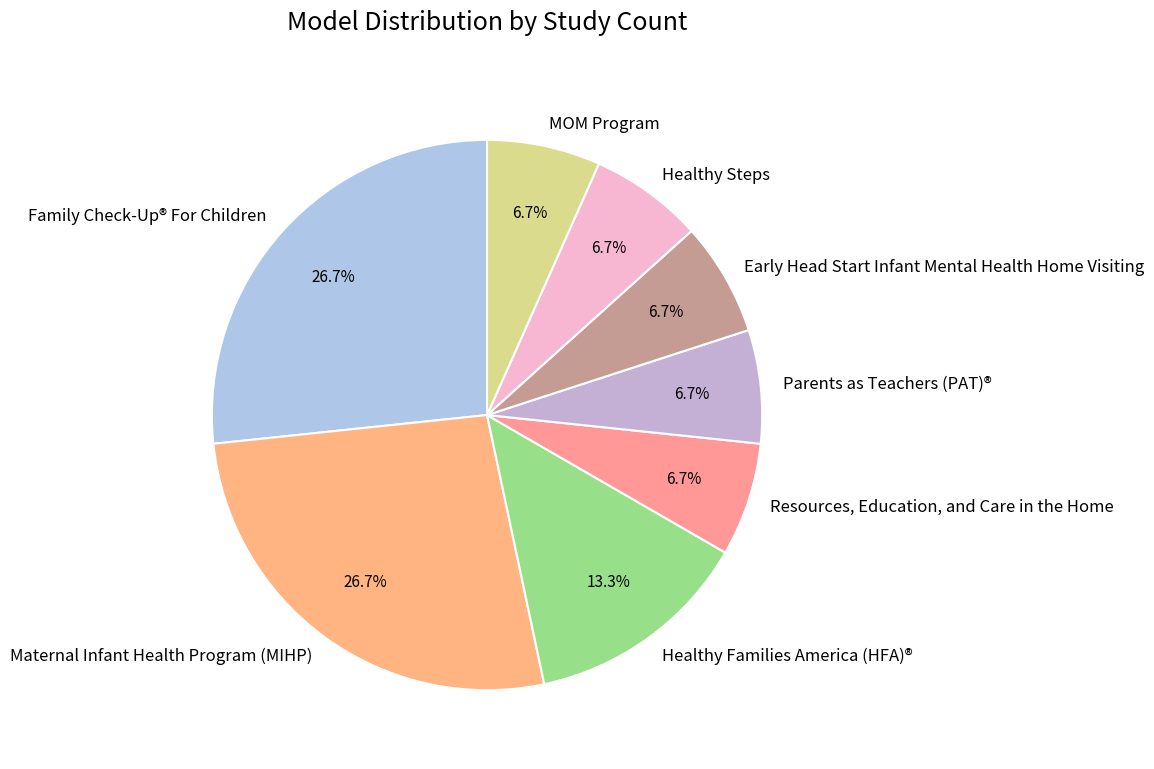

Does Maternal Infant Health Program (MIHP) account for over 50% of the chart?

No